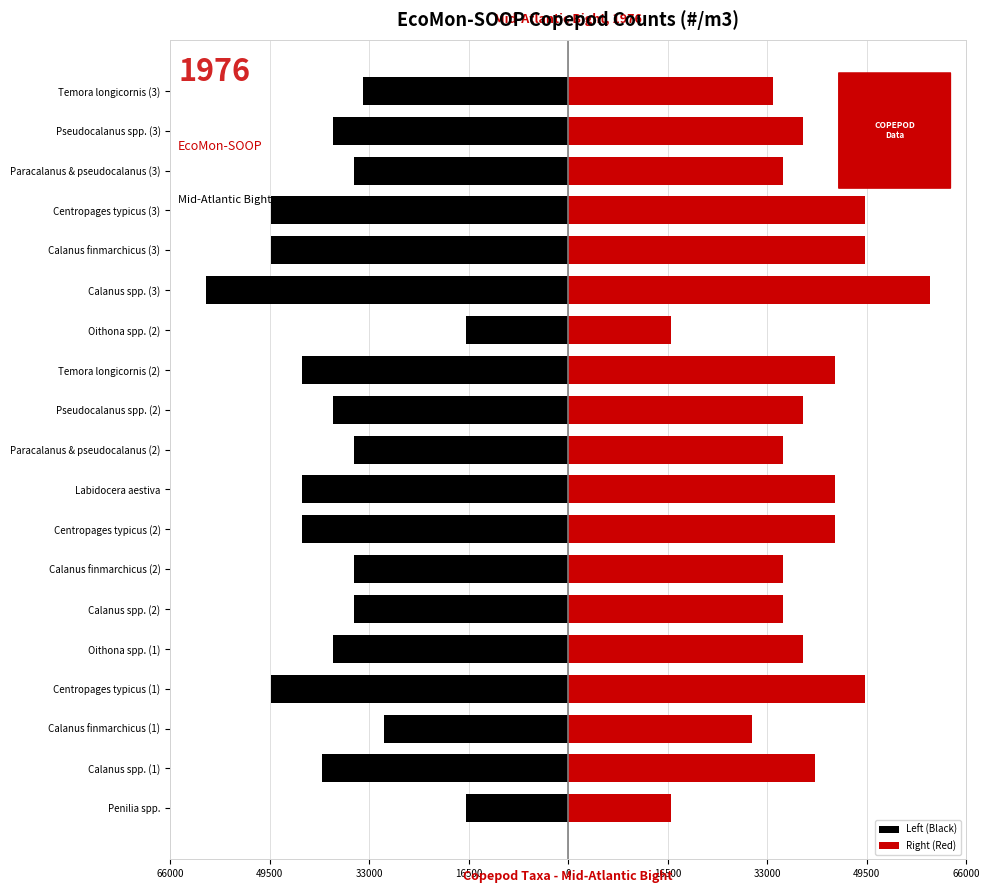

How many bars are there in total?

38